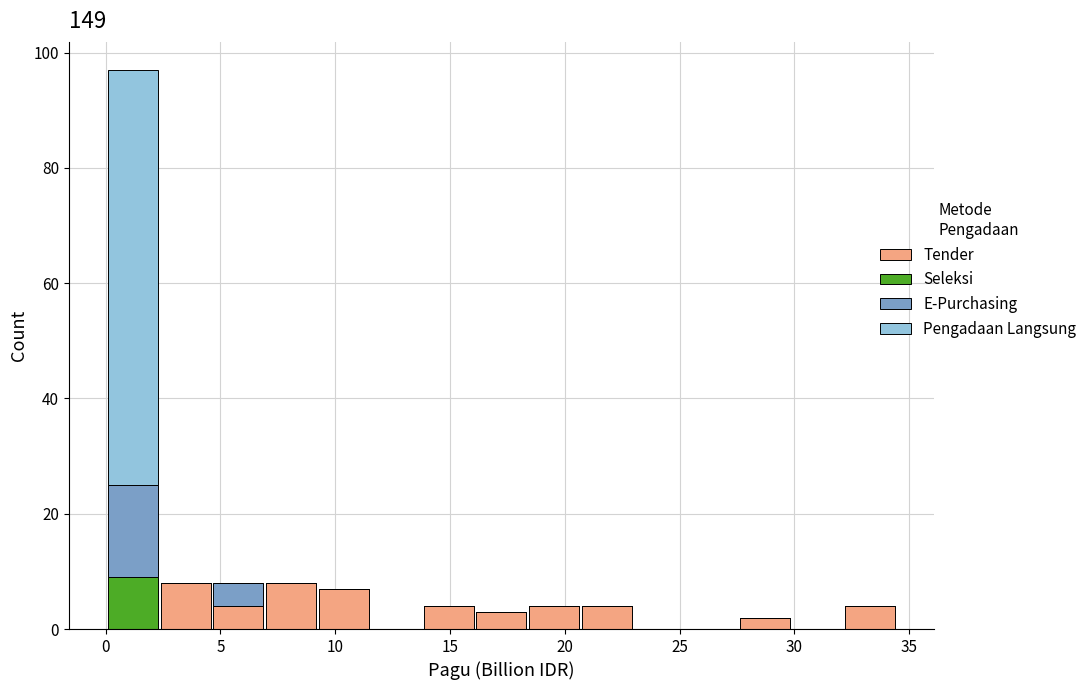

Which range on the x-axis has the tallest stacked bar (by total height)?

0.0 to 2.5